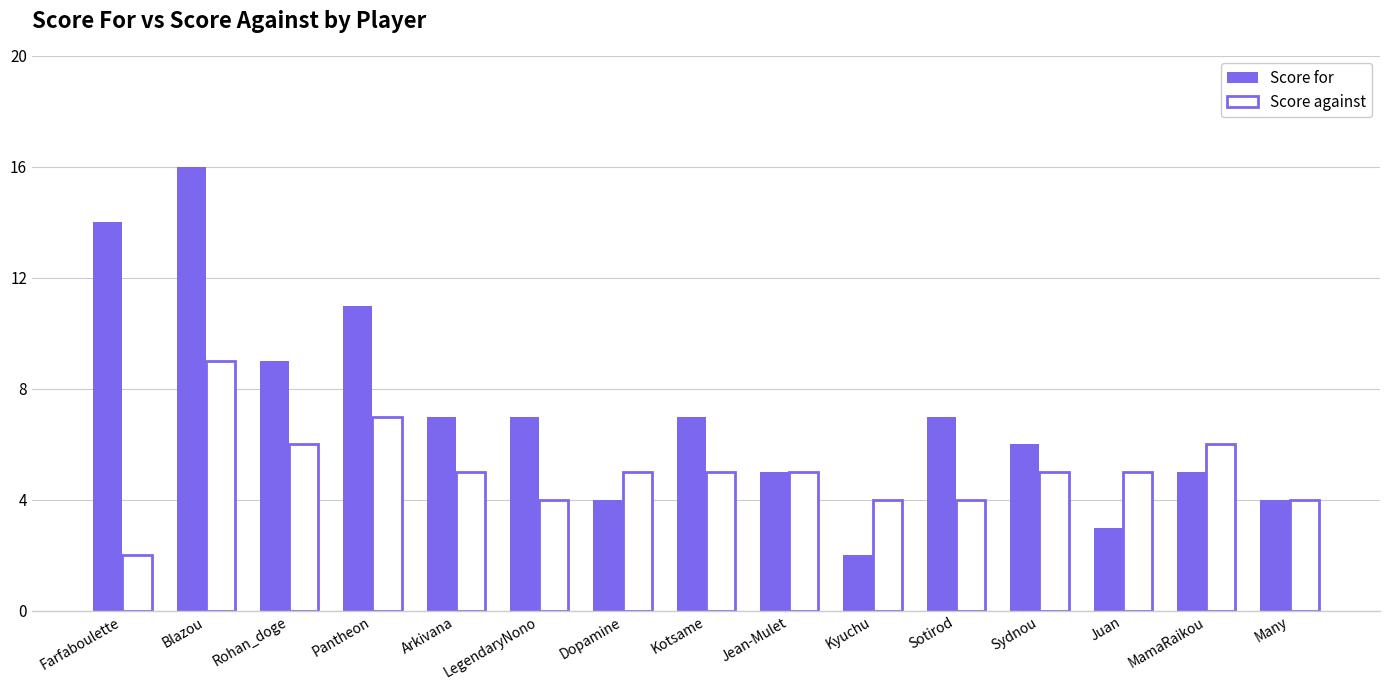

Count the number of data series in this chart.

2